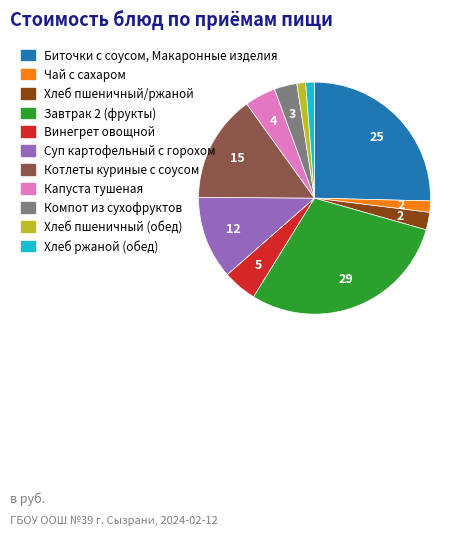

What is the ratio of the value at Суп картофельный с горохом to the value at Котлеты куриные с соусом?

0.8